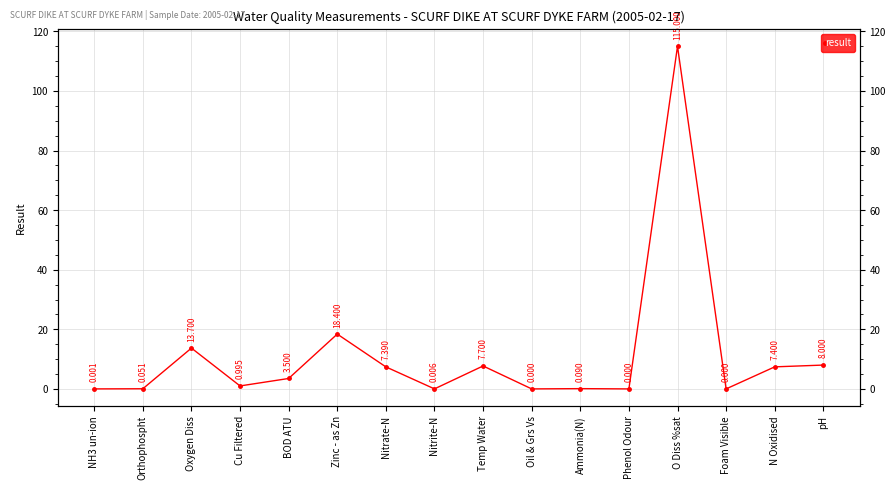

How many lines are shown in the chart?

1